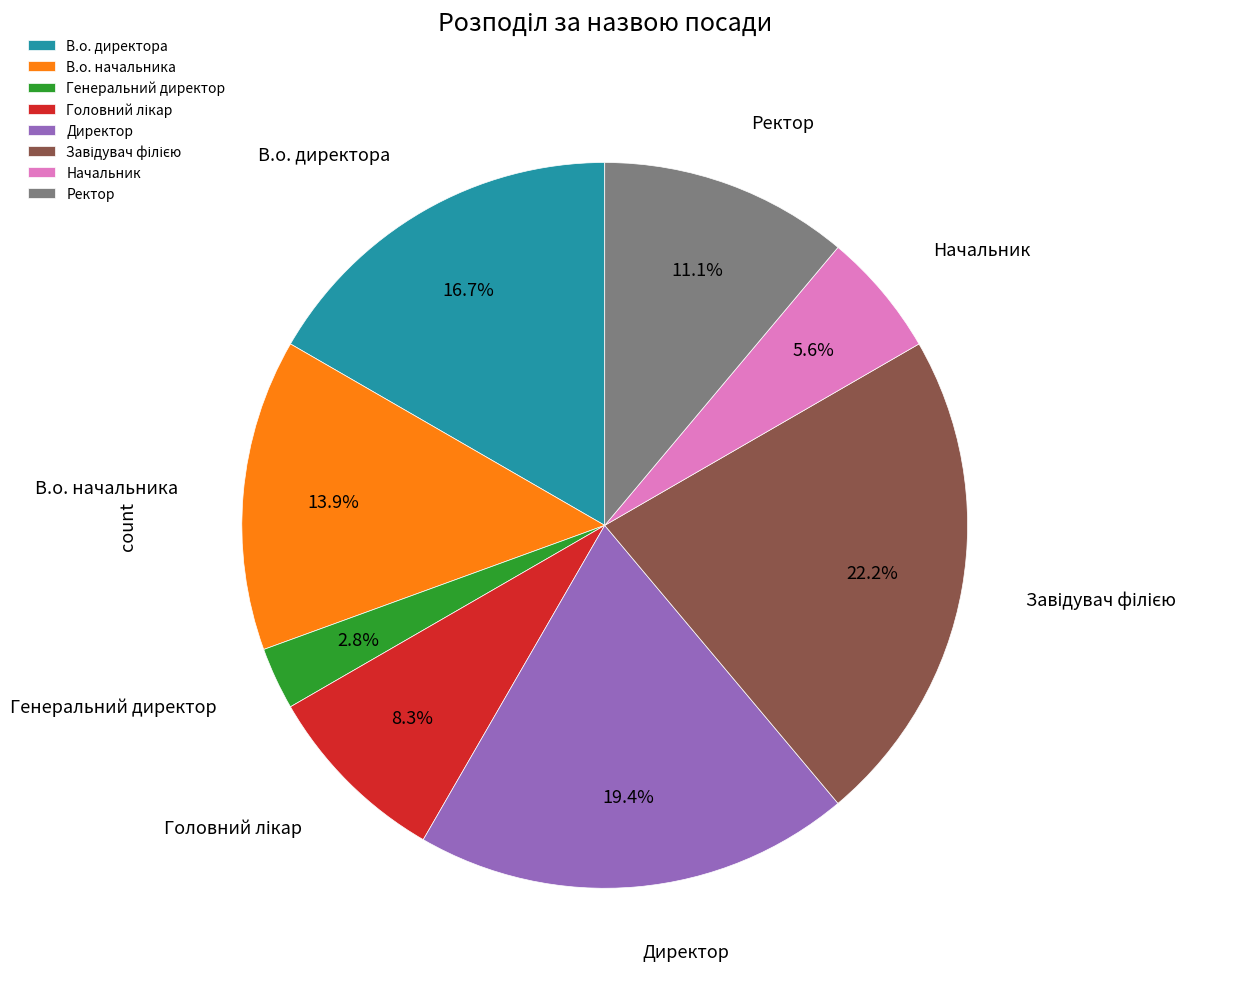

What percentage do Ректор and Генеральний директор together represent?

13.9%